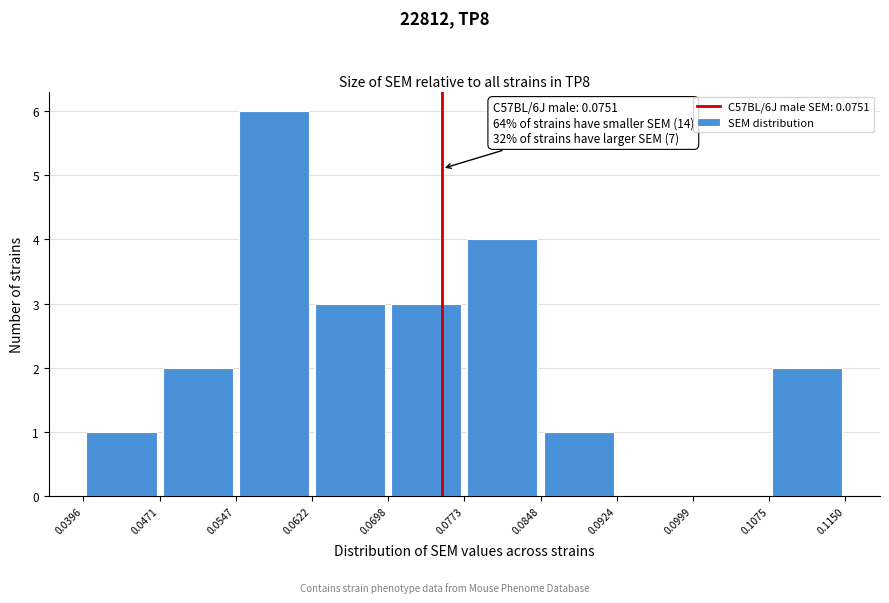

Over which range of the x-axis is the bar tallest?

0.0547 to 0.0622